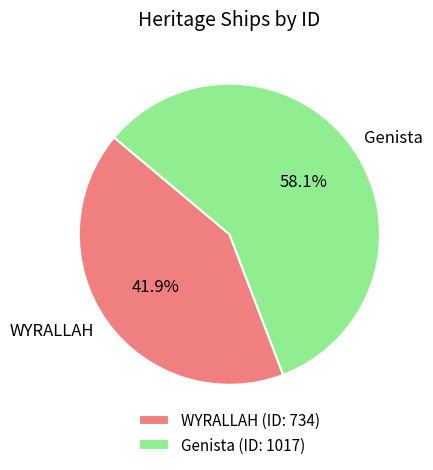

Is there a majority slice in this chart?

Yes